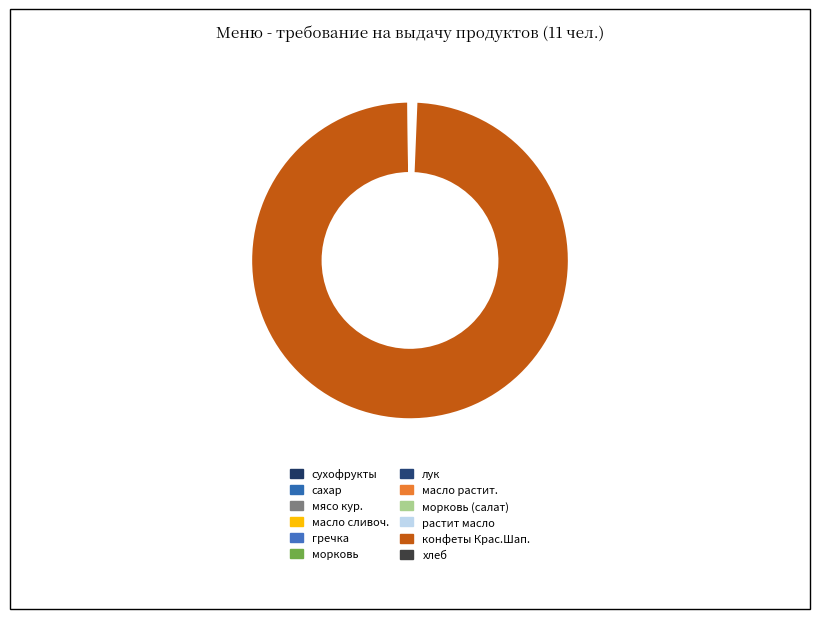

How much of the chart is everything except сахар?

100.0%